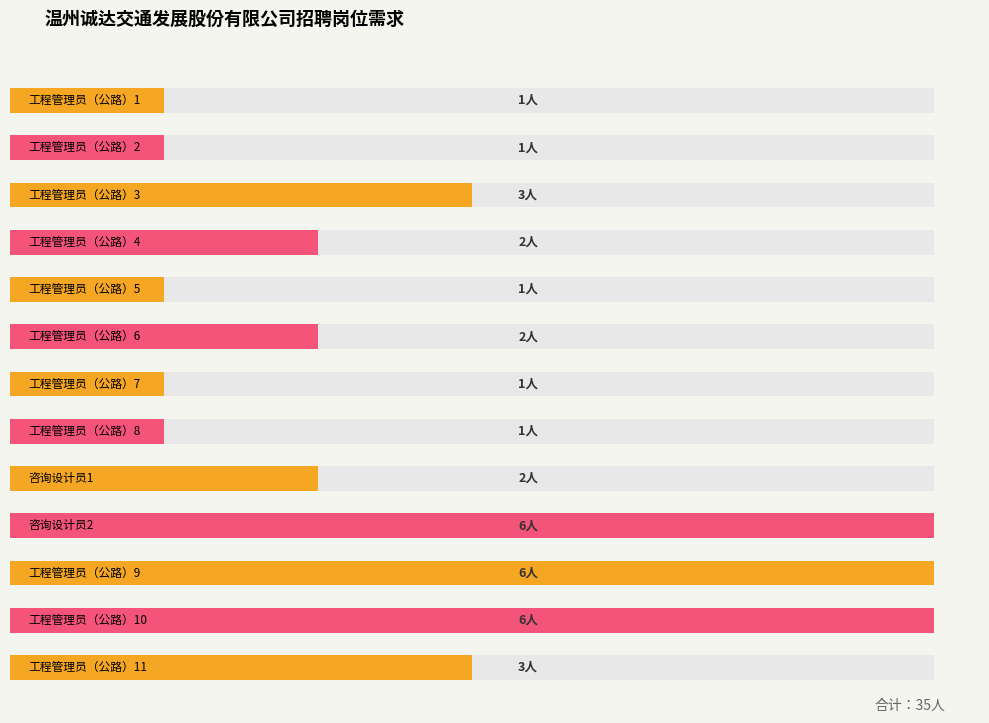

Rank the categories by value from lowest to highest.

工程管理员（公路）1, 工程管理员（公路）2, 工程管理员（公路）5, 工程管理员（公路）7, 工程管理员（公路）8, 工程管理员（公路）4, 工程管理员（公路）6, 咨询设计员1, 工程管理员（公路）3, 工程管理员（公路）11, 咨询设计员2, 工程管理员（公路）9, 工程管理员（公路）10